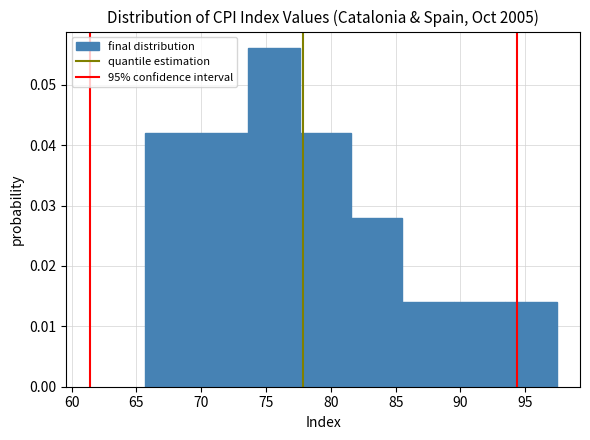

Reading left to right, list every bar in this chart as the range it spans on the x-axis followed by its height. Neither the bar edges nor the heights are printed on the chart, so give them approximately, as read against the axes.

65.5 to 69.5: 0.042
69.5 to 73.5: 0.042
73.5 to 77.5: 0.056
77.5 to 81.5: 0.042
81.5 to 85.5: 0.028
85.5 to 89.5: 0.014
89.5 to 93.5: 0.014
93.5 to 97.5: 0.014